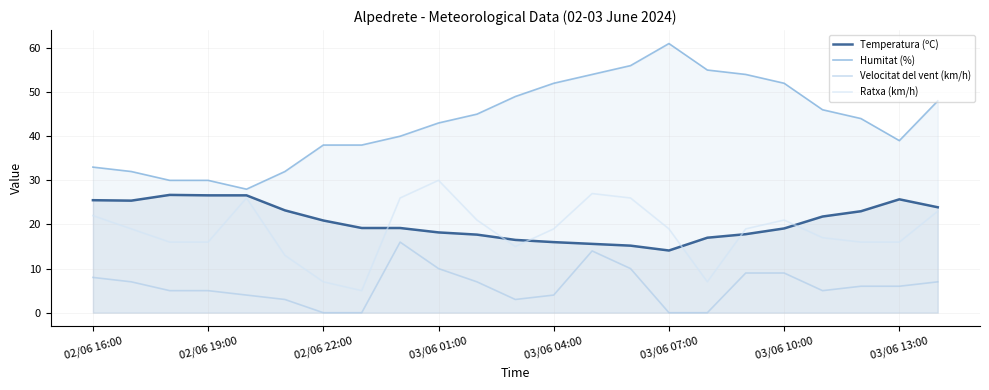

At which category is the sum across all series the highest?

13